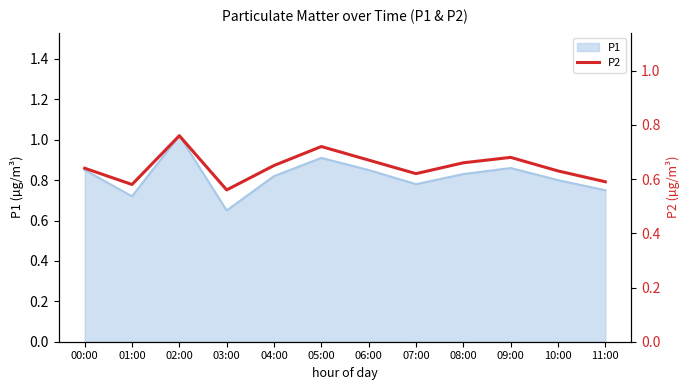

What is the average value?

0.6